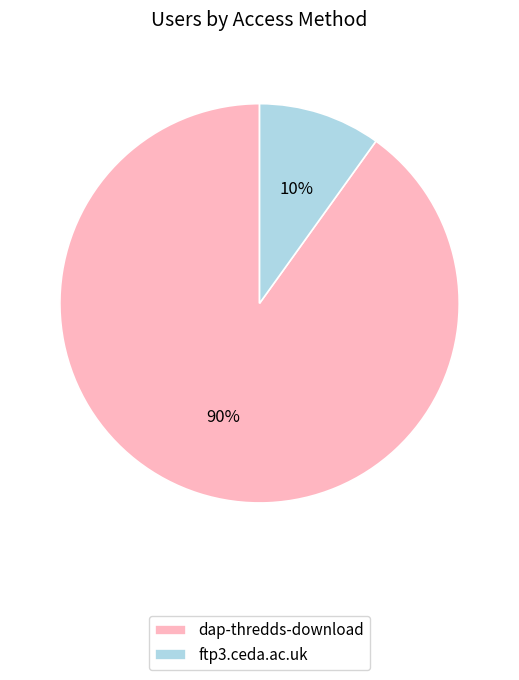

Is it true that dap-thredds-download is 99% of the pie?

False